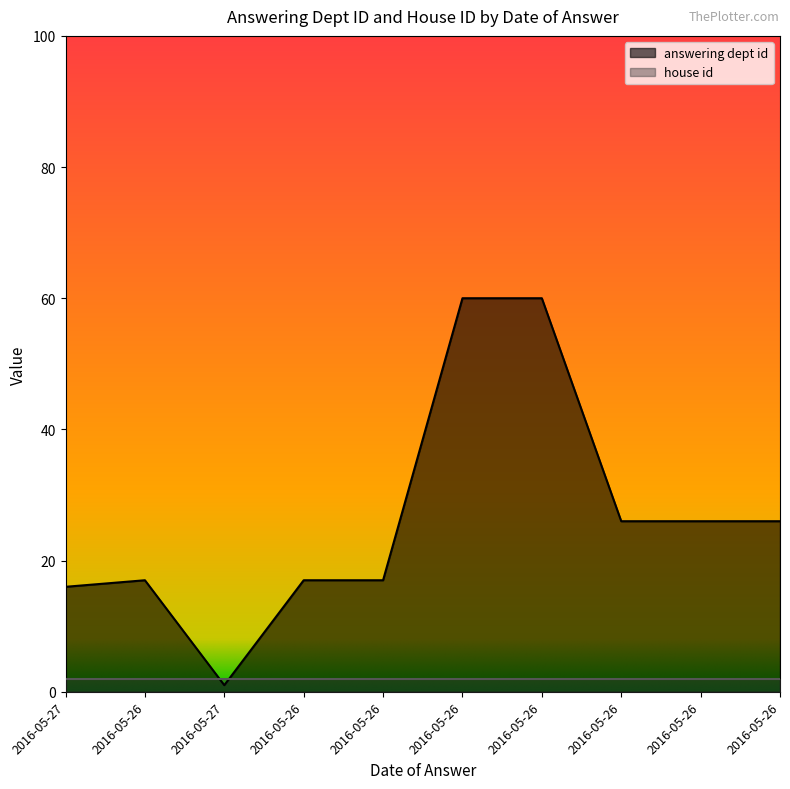

At which category does the chart reach its peak across all series?

2016-05-26